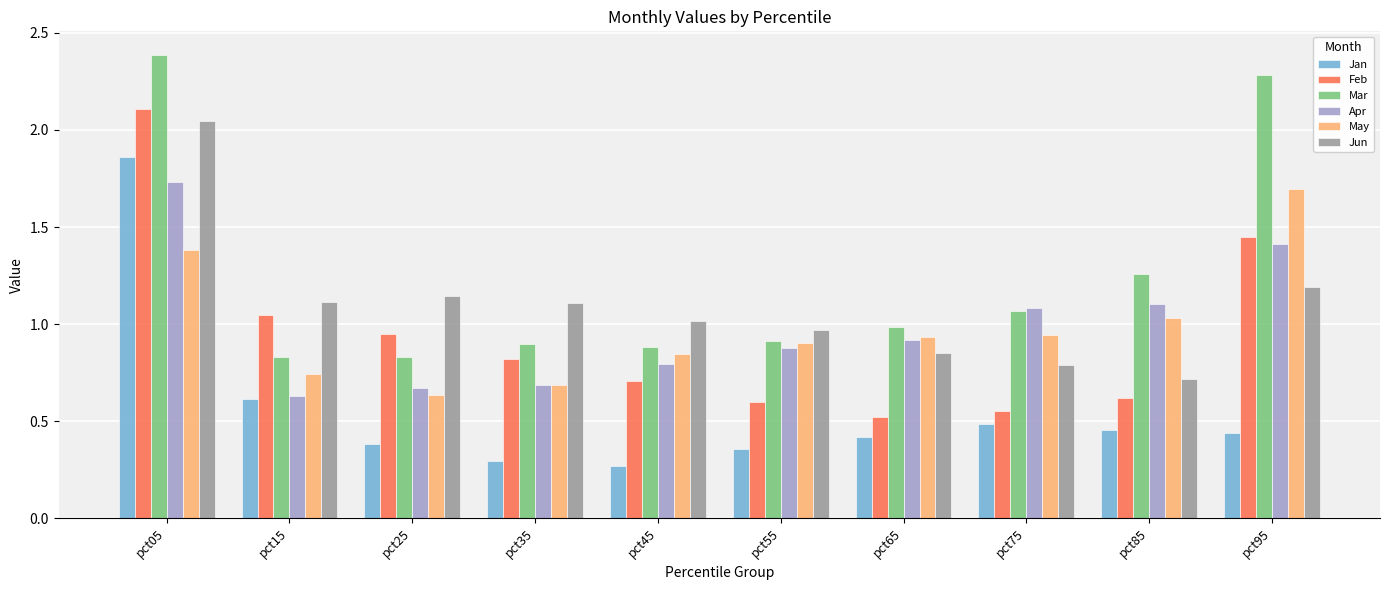

Count the number of categories in the chart.

10